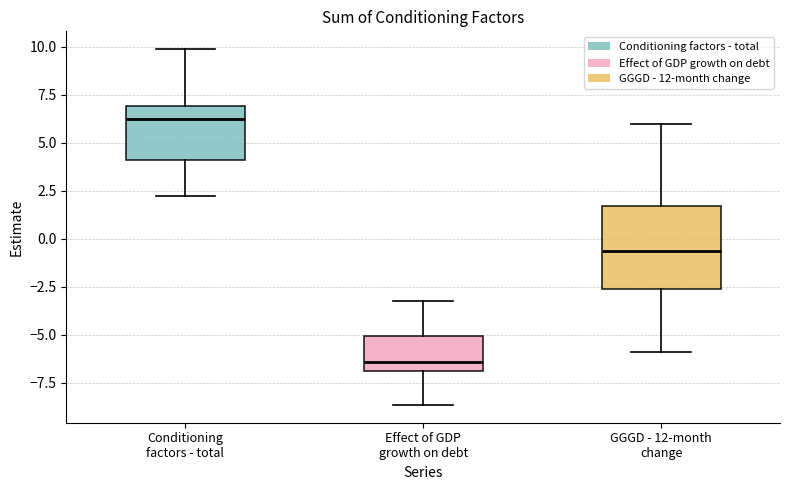

Which box has the highest median line?

Conditioning factors - total